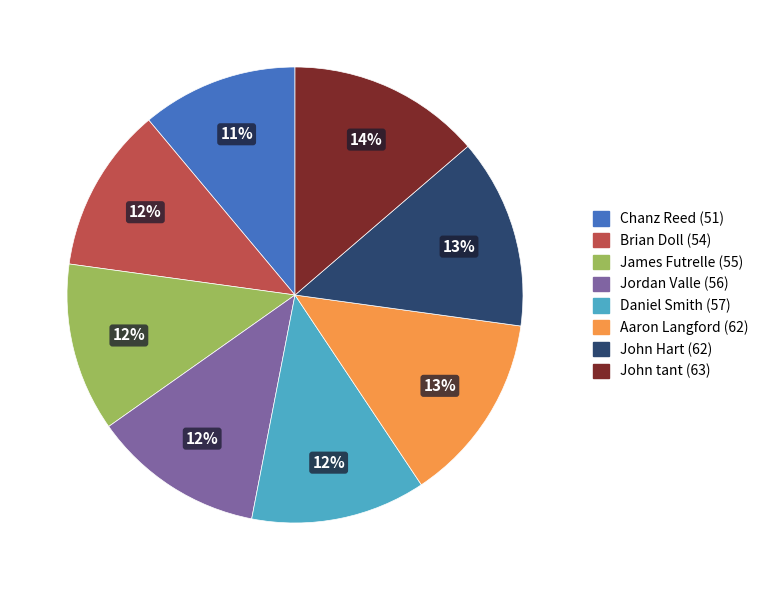

What is the smallest slice in the pie chart?

Chanz Reed (51)